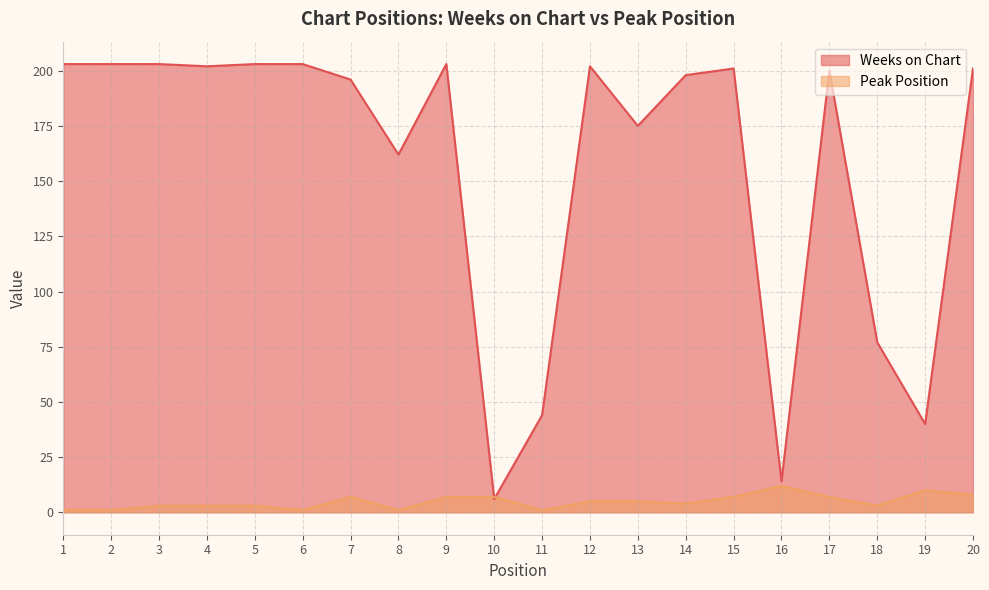

At which category is the sum across all series the highest?

9